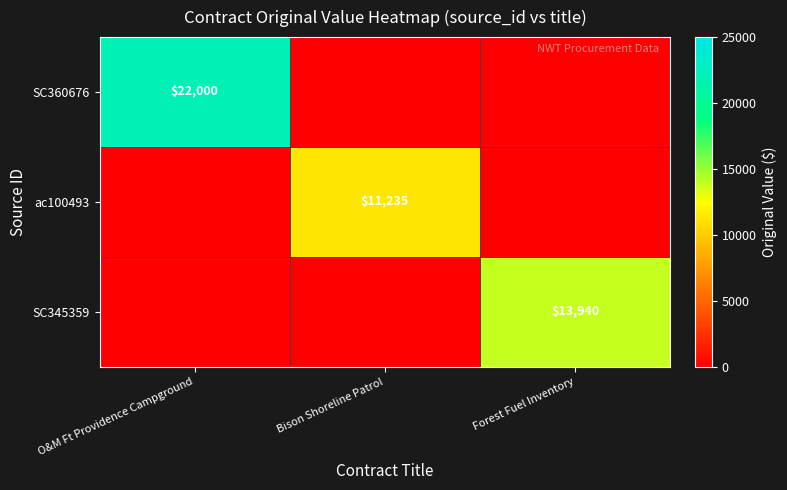

The SC360676 series shows 6190 at O&M Ft Providence Campground. True or false?

False